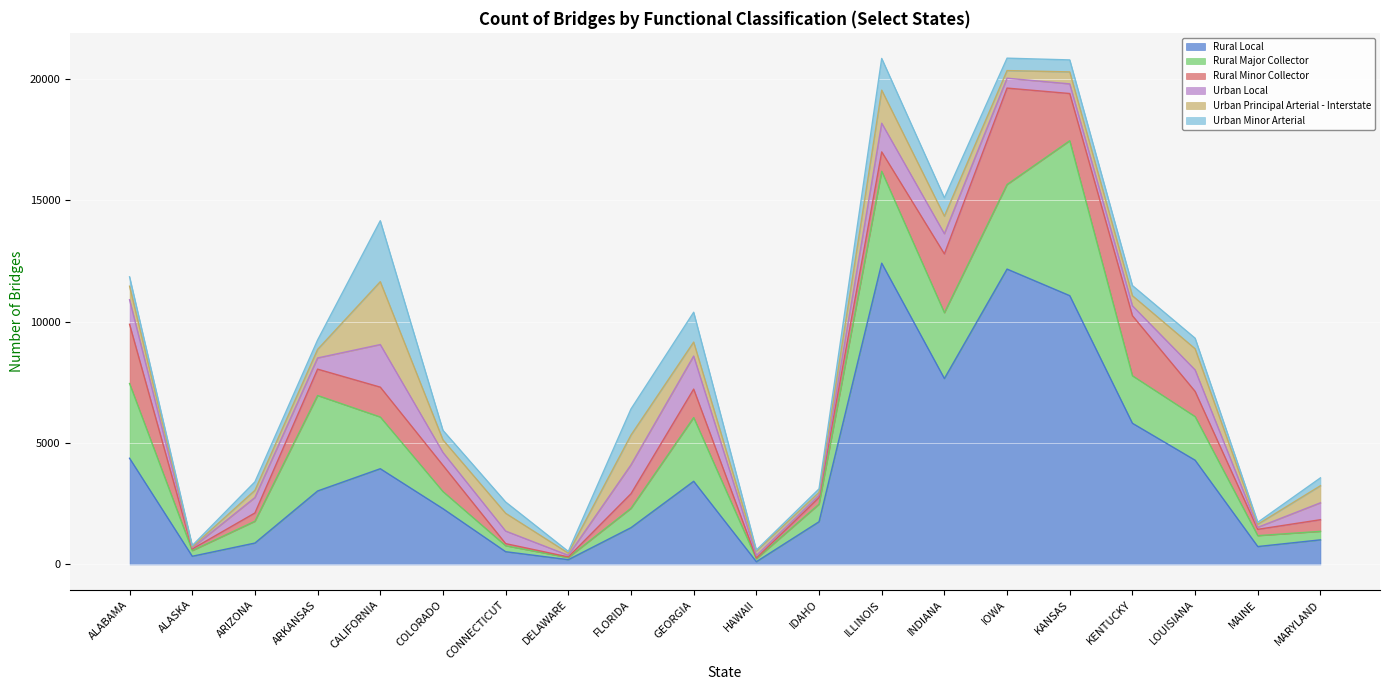

What is the minimum value for Urban Principal Arterial - Interstate?

41